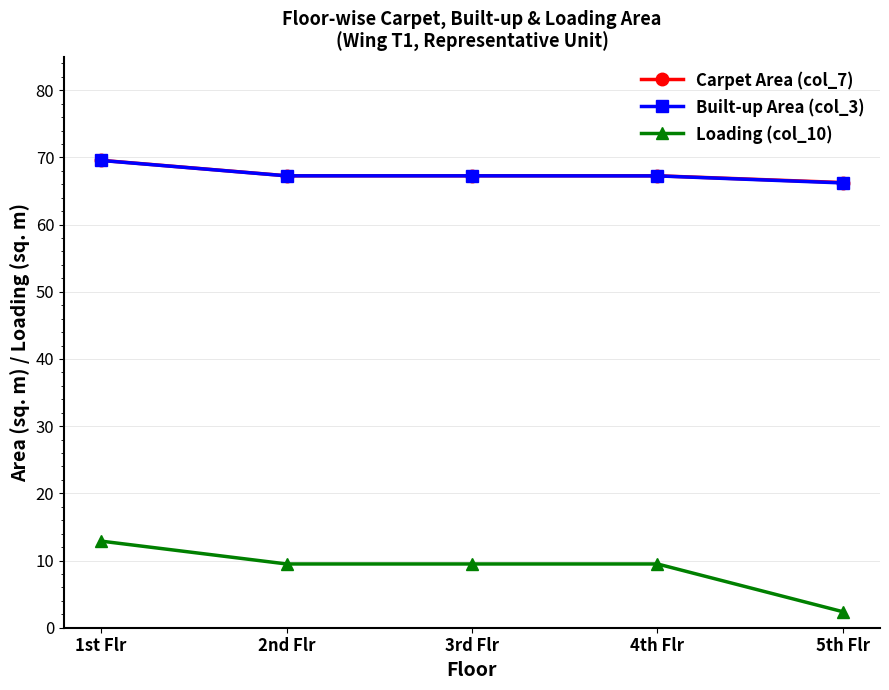

How many values in the Loading (col_10) series are below 9?

1